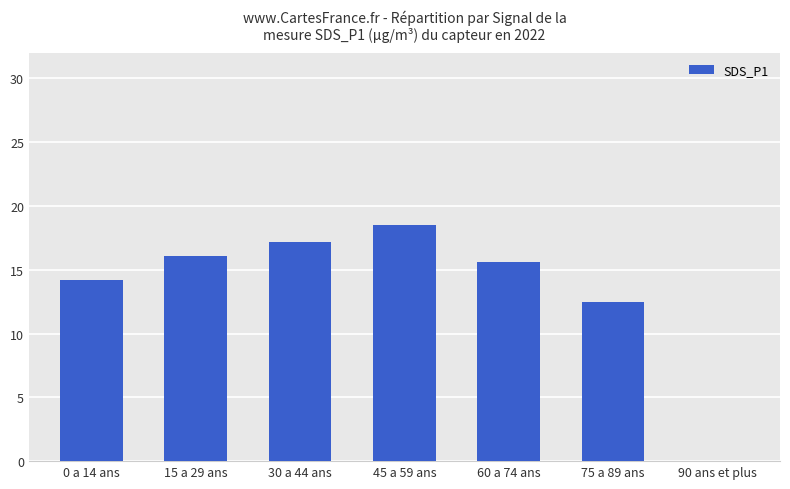

What is the sum of the values at 15 a 29 ans and 90 ans et plus?

16.1